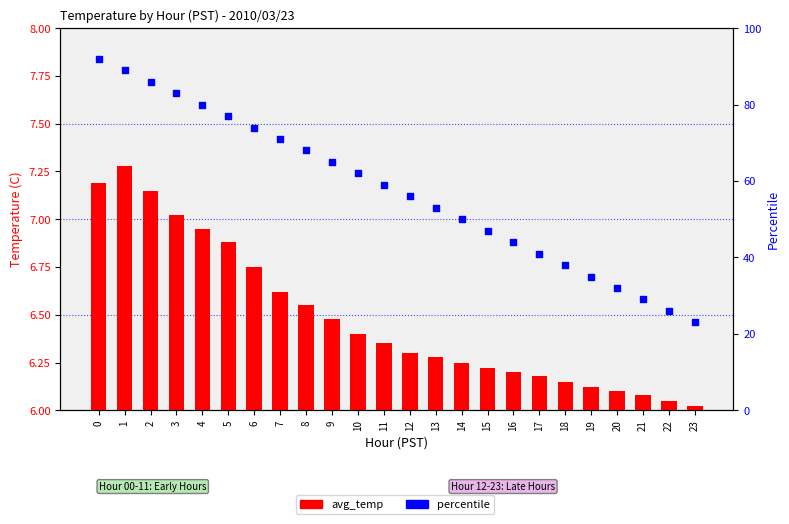

At how many categories does at least one series exceed 23?

23